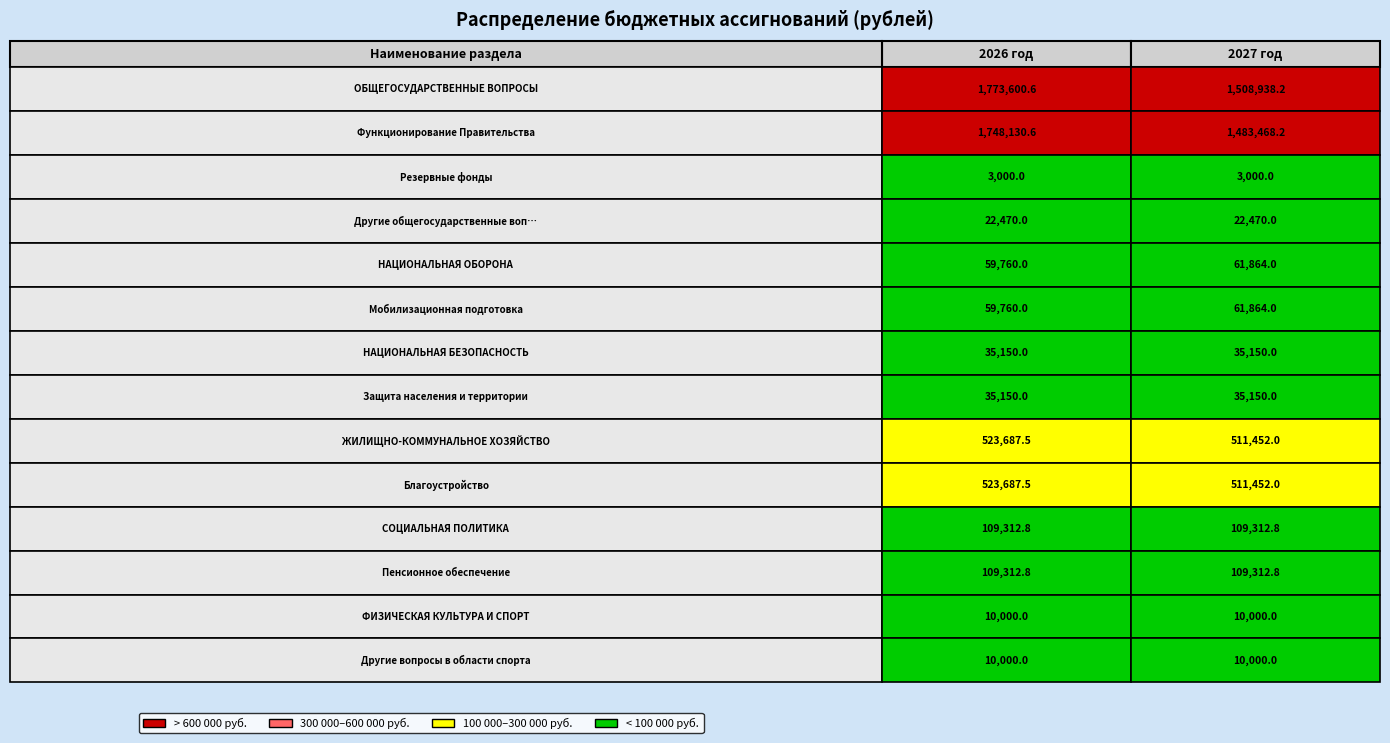

The НАЦИОНАЛЬНАЯ БЕЗОПАСНОСТЬ series shows 20833.7 at ОБЩЕГОСУДАРСТВЕННЫЕ ВОПРОСЫ. True or false?

False